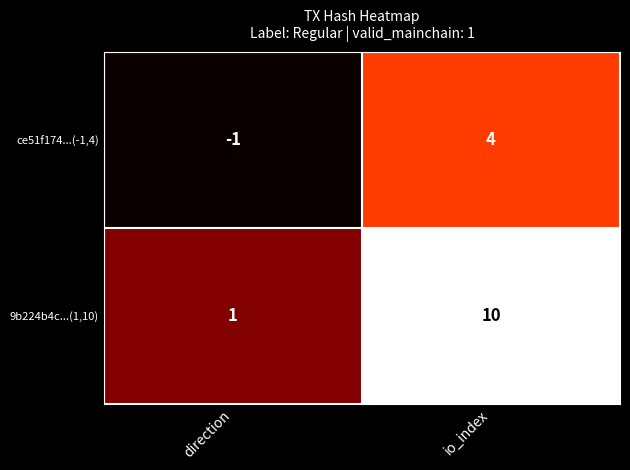

What is the average value of the 9b224b4c...(1,10) series?

6